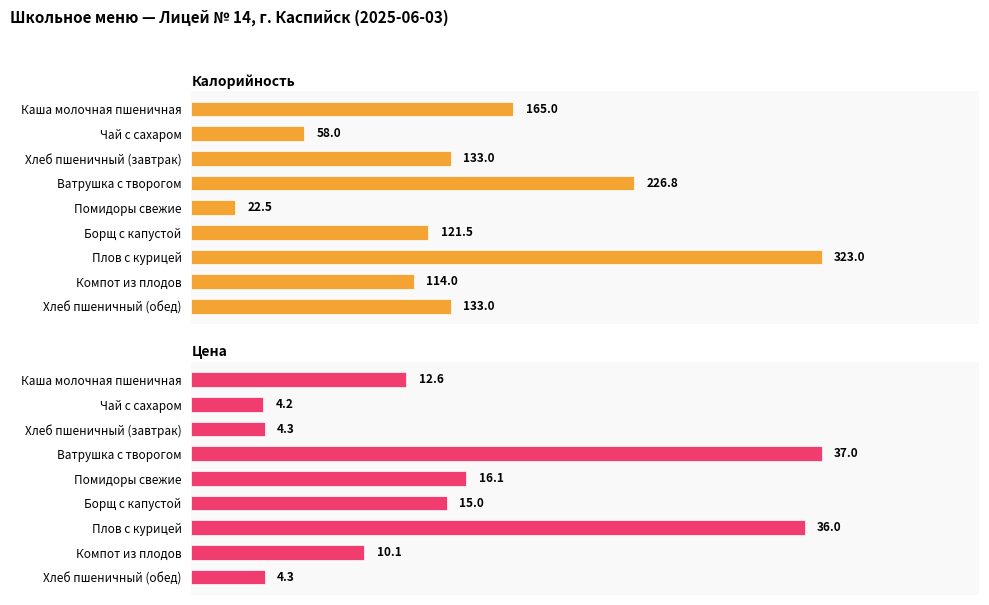

How many bars are there in each group?

2